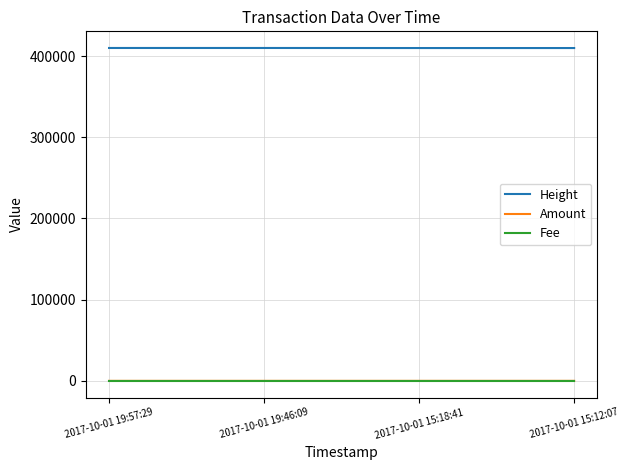

What is the sum of the Fee values at 2017-10-01 15:18:41 and 2017-10-01 19:46:09?

2